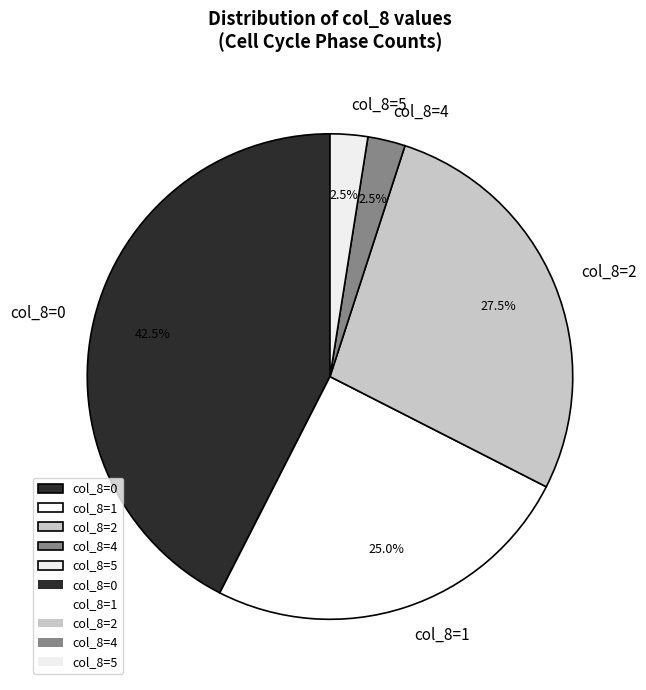

To the nearest percent, what is the average slice percentage?

20%